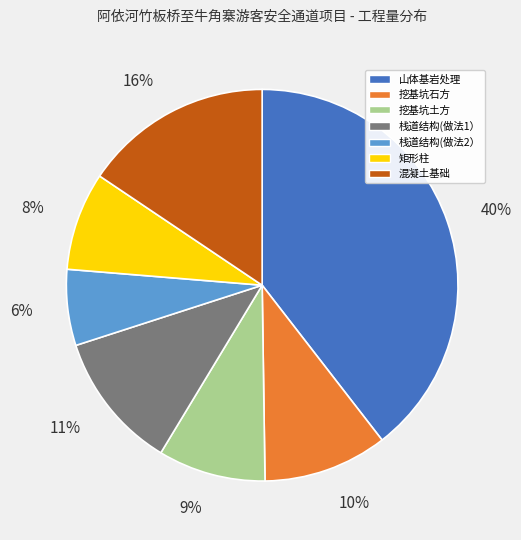

Approximately how many times larger is the value at 栈道结构(做法2） compared to 挖基坑土方?

0.7